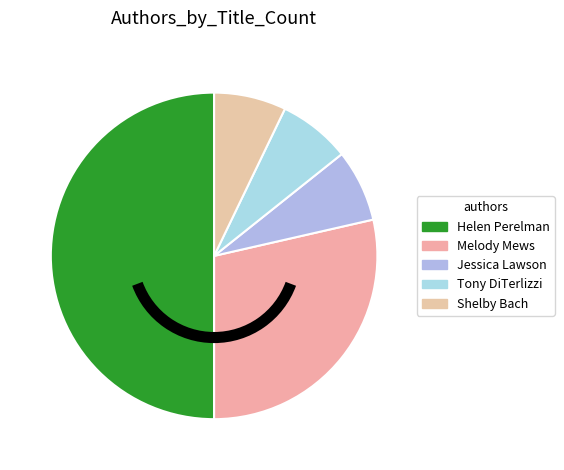

Count the number of slices in the pie.

5